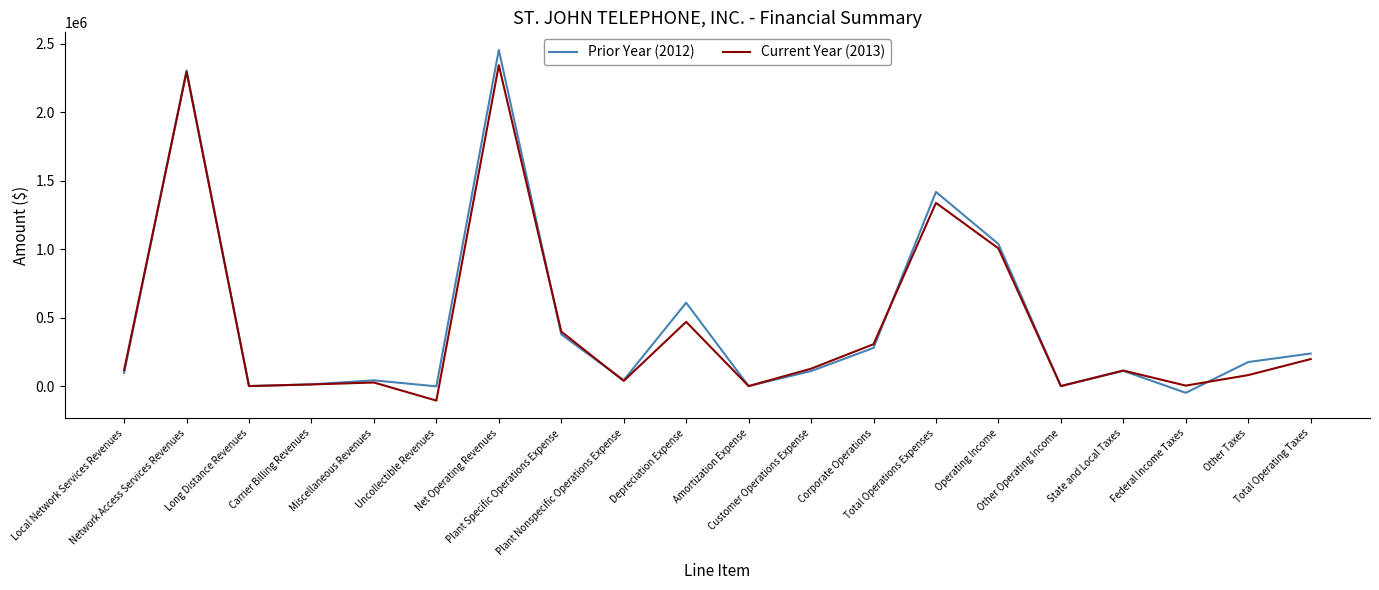

What is the smallest value displayed?

-105903